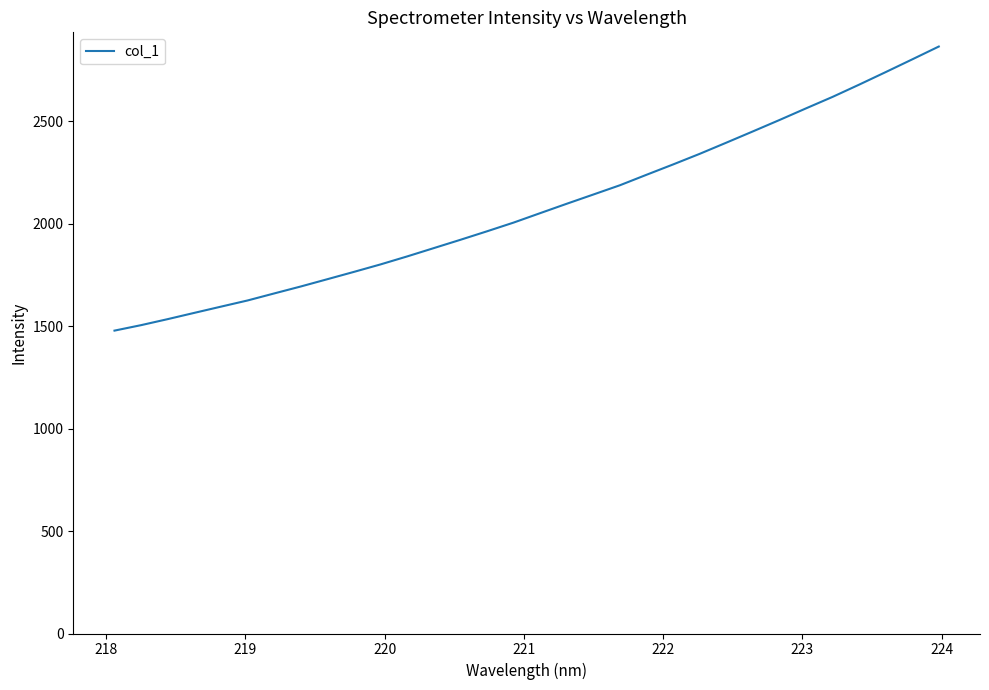

What is the difference between the maximum and minimum values?

1385.8